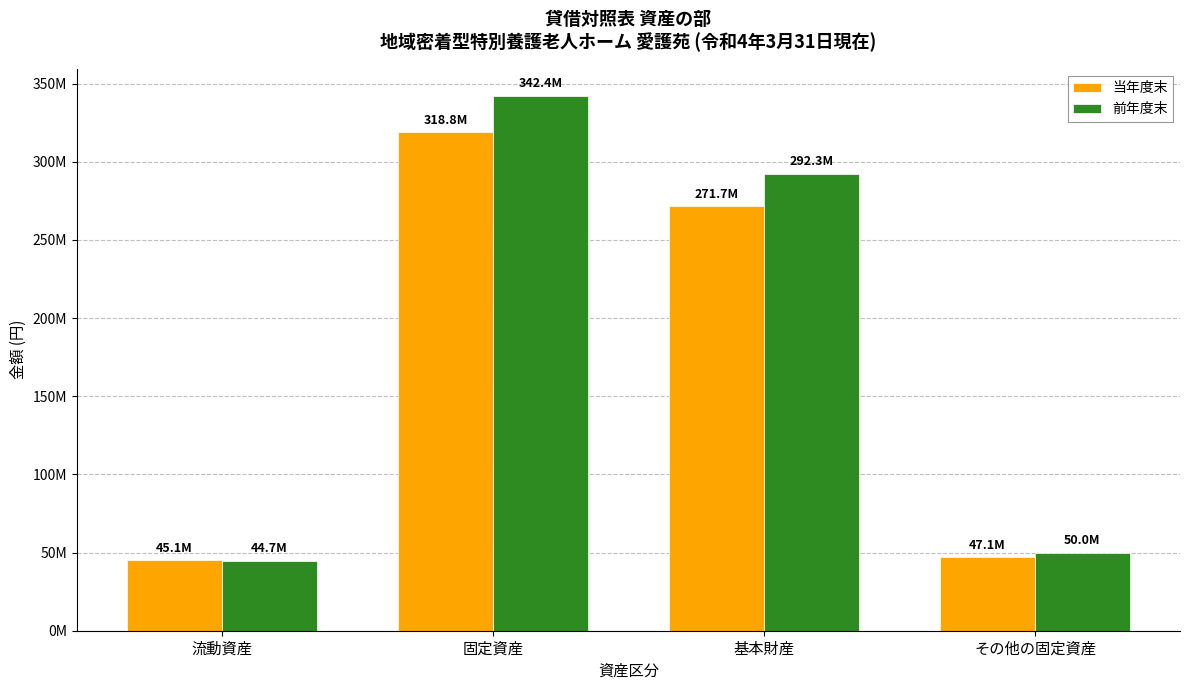

What is the difference between the 当年度末 values at その他の固定資産 and 基本財産?

224564001